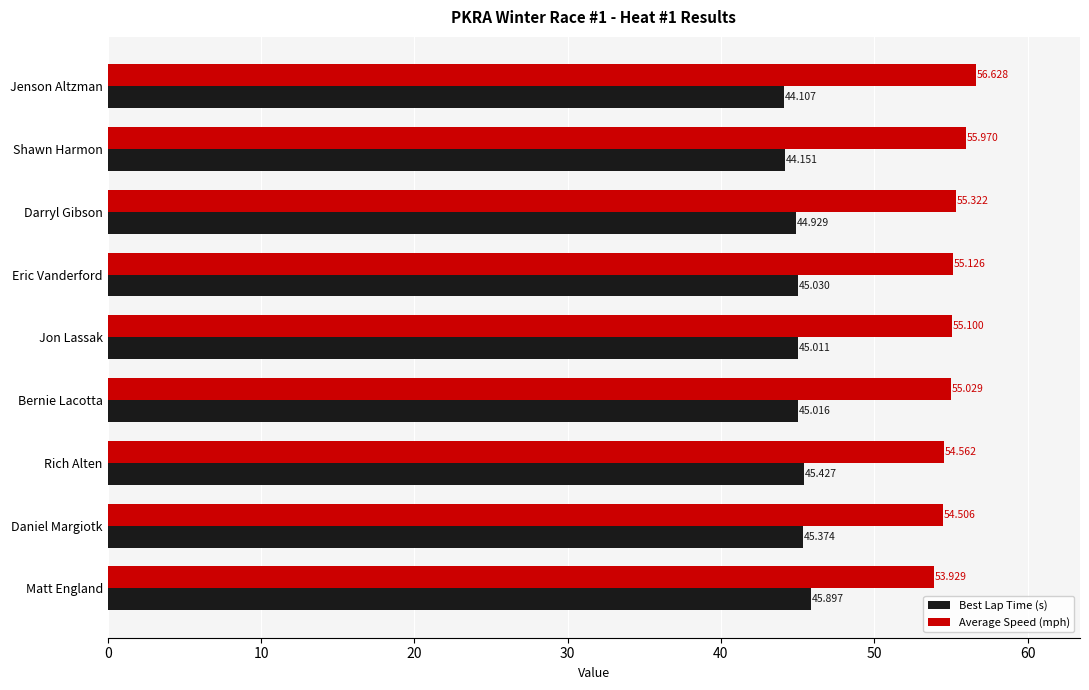

List the labels in order of Best Lap Time (s) value, largest first.

Matt England, Rich Alten, Daniel Margiotk, Eric Vanderford, Bernie Lacotta, Jon Lassak, Darryl Gibson, Shawn Harmon, Jenson Altzman